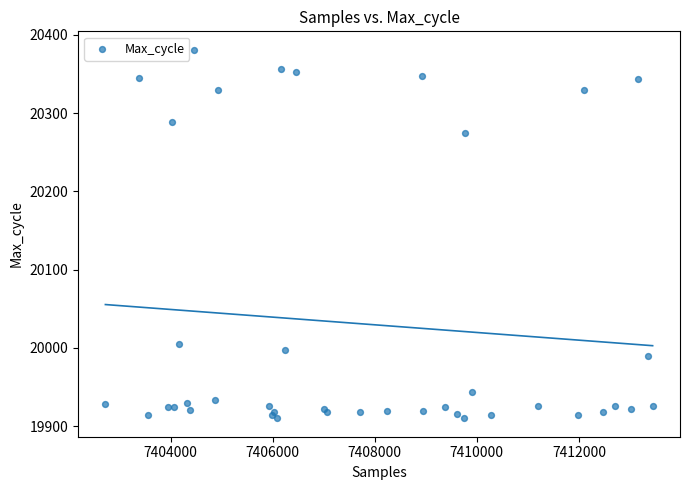

What Y value in the scatter plot is closest to 20145?

20274